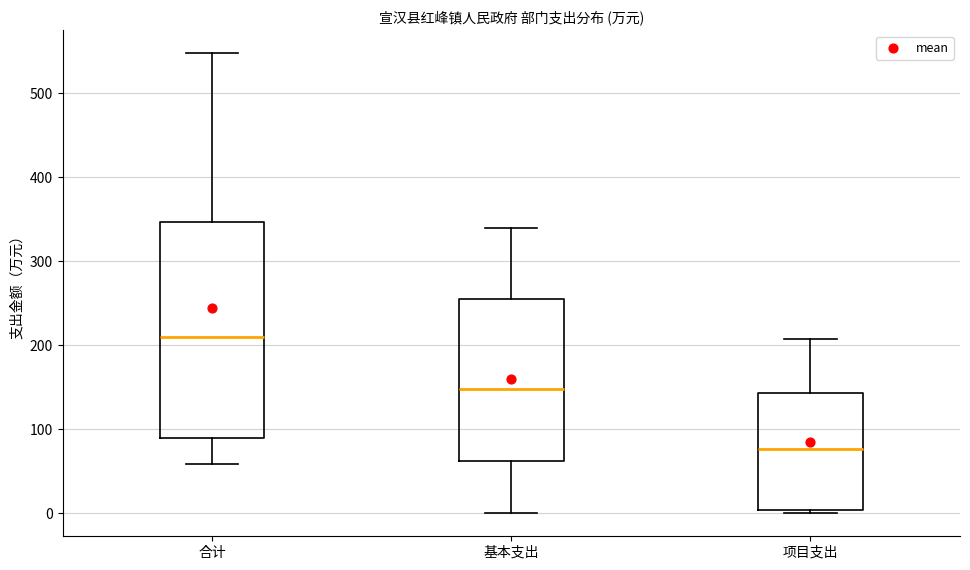

Reading left to right, transcribe this box plot: for each box, give where its median line is, the range the box spans, and where its two whiskers end, as read against the y-axis. The values are not printed on the chart, so give them approximately, as read against the axis.

合计: median 210, box 90 to 350, whiskers 60 to 550
基本支出: median 150, box 60 to 250, whiskers 0 to 340
项目支出: median 80, box 0 to 140, whiskers 0 (just below the box's lower edge) to 210